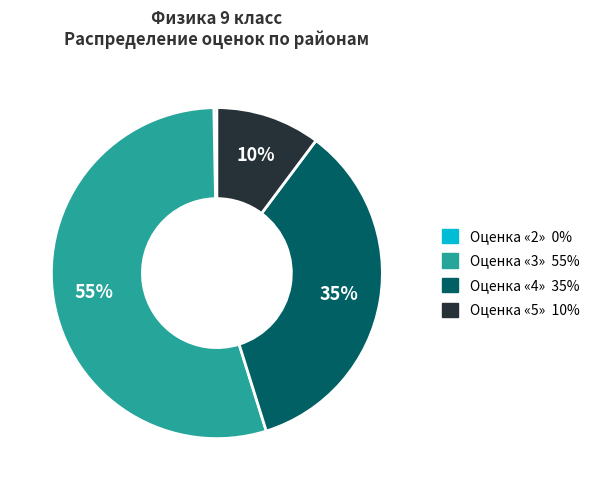

To the nearest percent, what is the average slice percentage?

25%